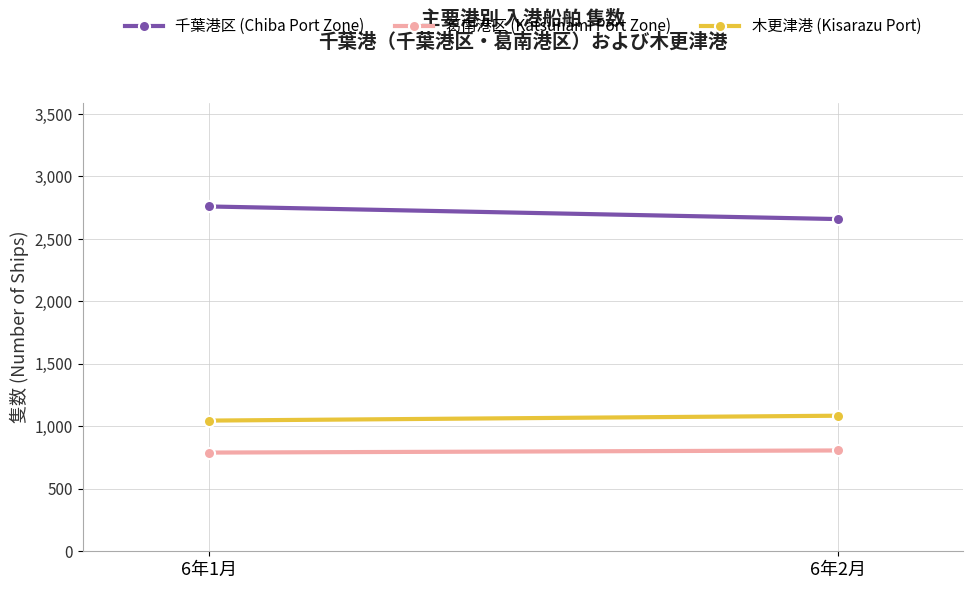

Reading left to right, transcribe all the data shown in this chart.

千葉港区 (Chiba Port Zone): 2760	2659
葛南港区 (Katsunami Port Zone): 790	807
木更津港 (Kisarazu Port): 1046	1085